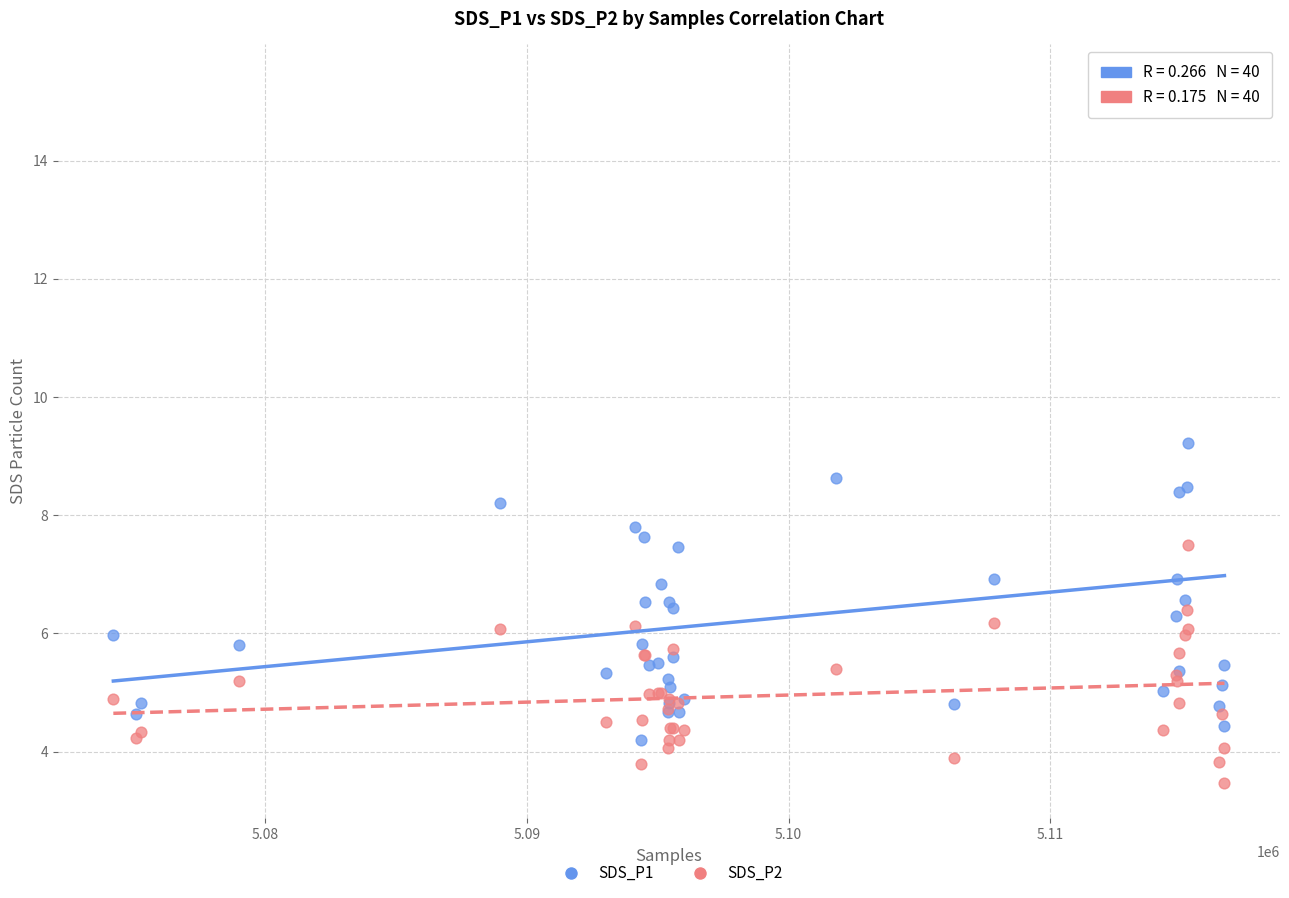

What are all the series names shown in the legend?

SDS_P1, SDS_P2